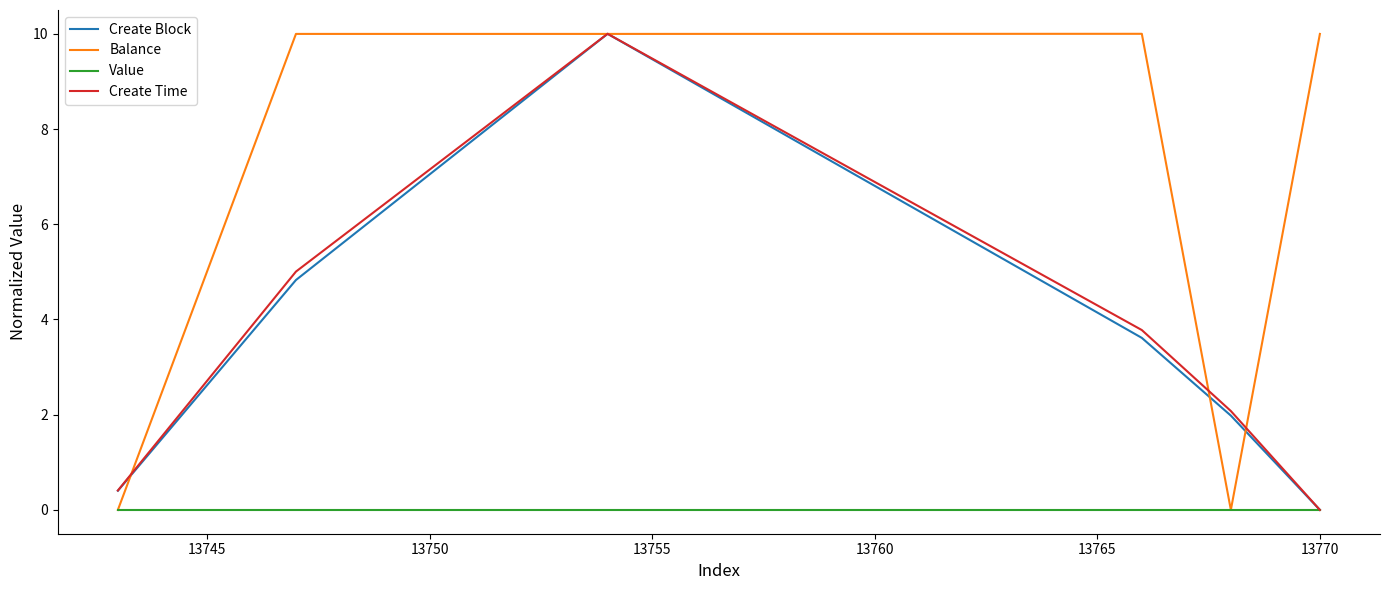

Which series has the largest total across all categories?

Balance